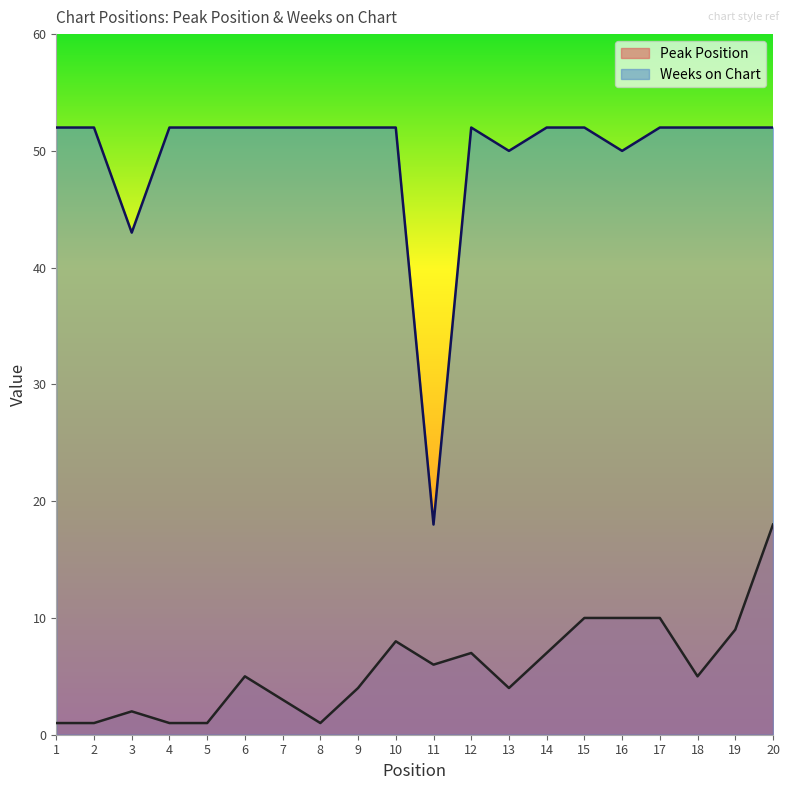

How many values in the Weeks on Chart series are below 52?

4